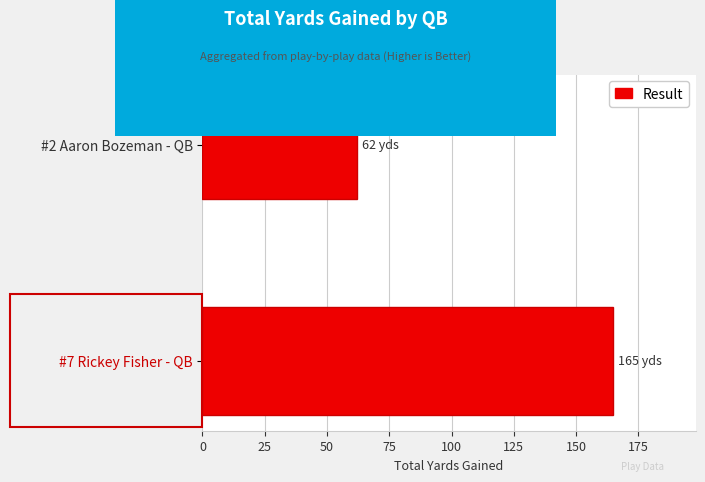

List the labels in order of value, largest first.

#7 Rickey Fisher - QB, #2 Aaron Bozeman - QB